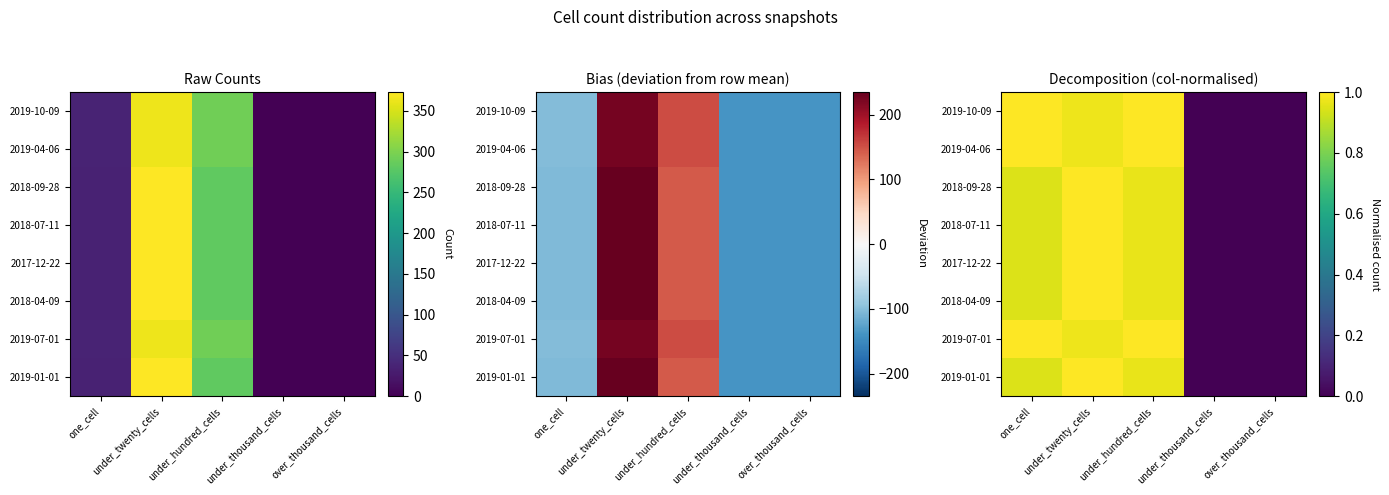

At how many categories does at least one series exceed 0?

3